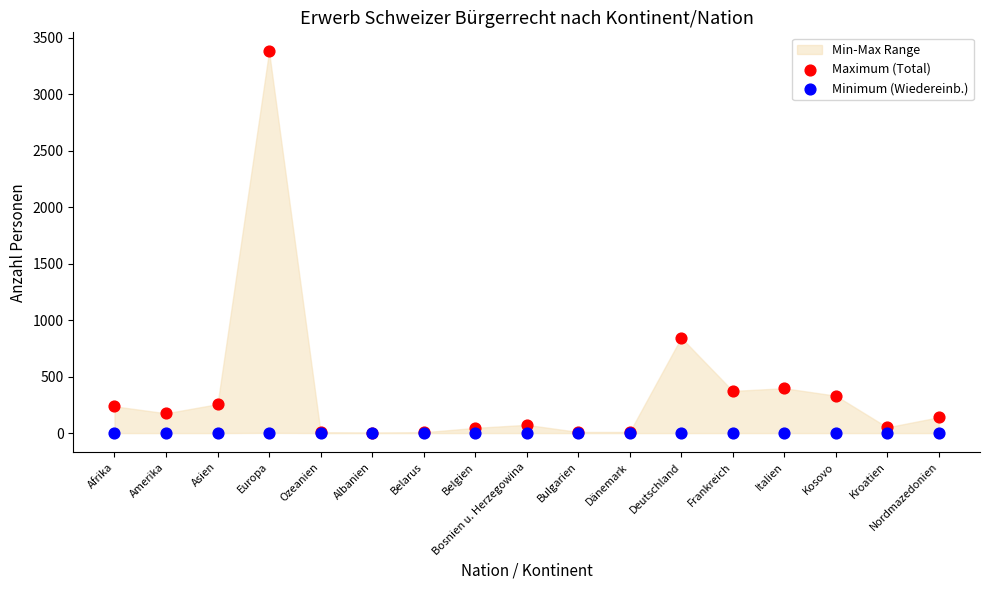

In the Maximum (Total) series, what Y value is closest to 1691?

844